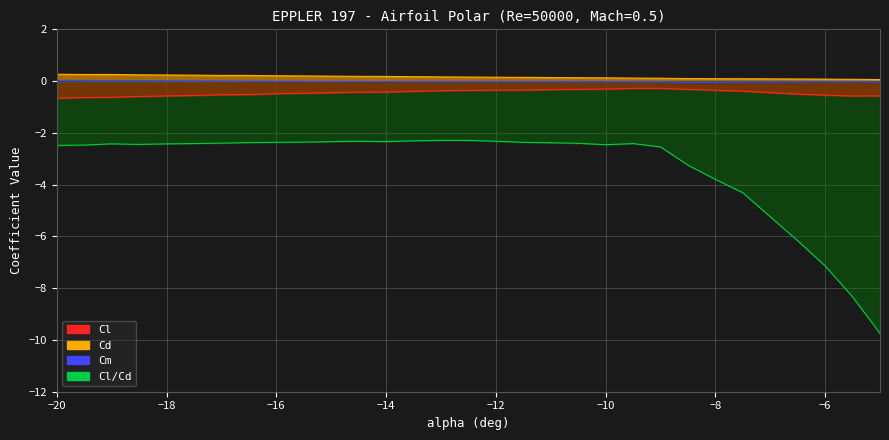

What is the highest value of the Cl series?

-0.3